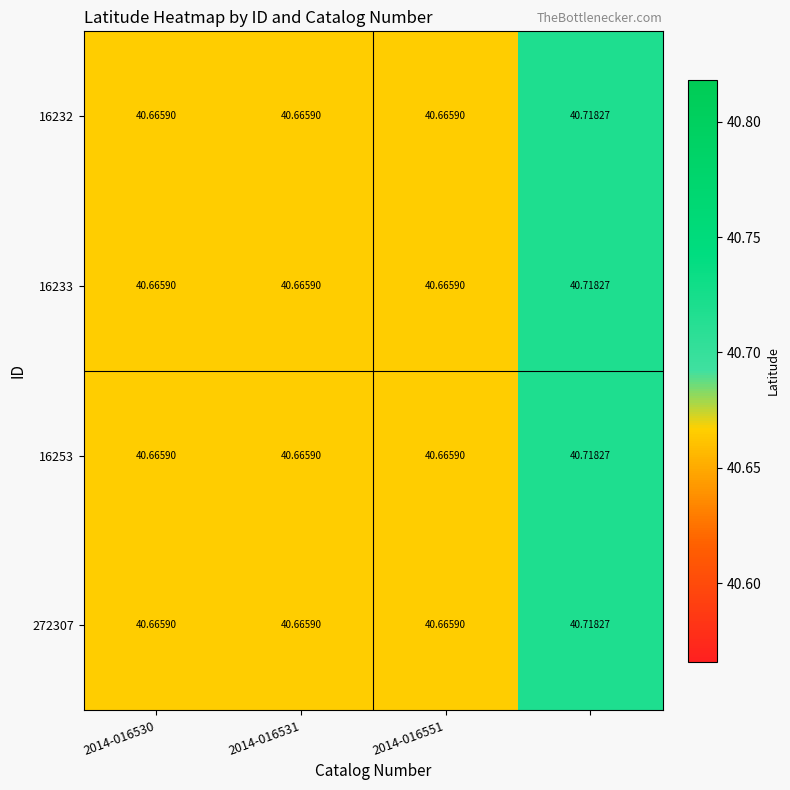

Count the number of data series in this chart.

4